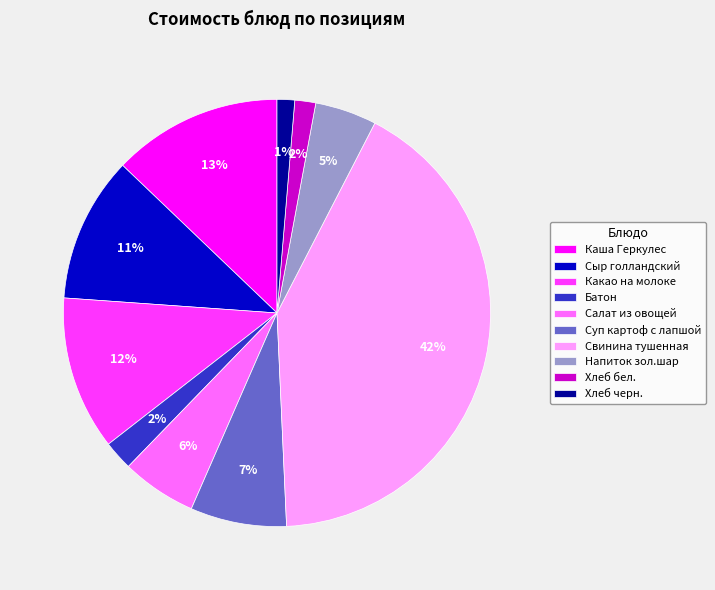

Do Хлеб черн. and Суп картоф с лапшой together represent more than half of the pie?

No